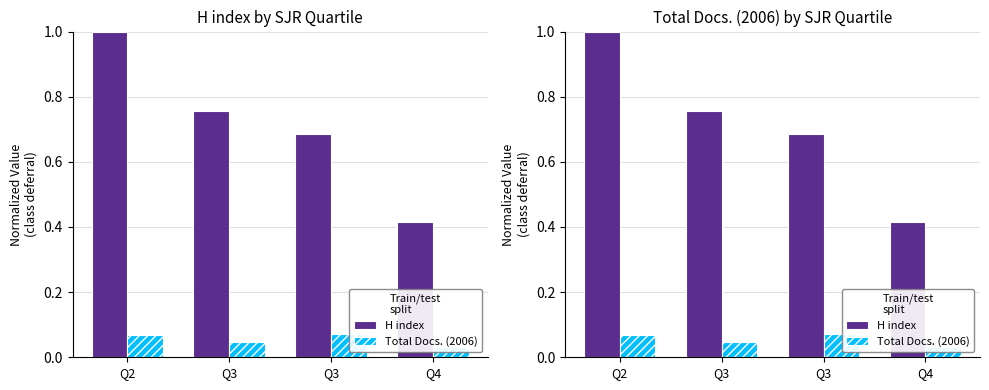

What is the difference between the highest and lowest values at Q2?

0.9